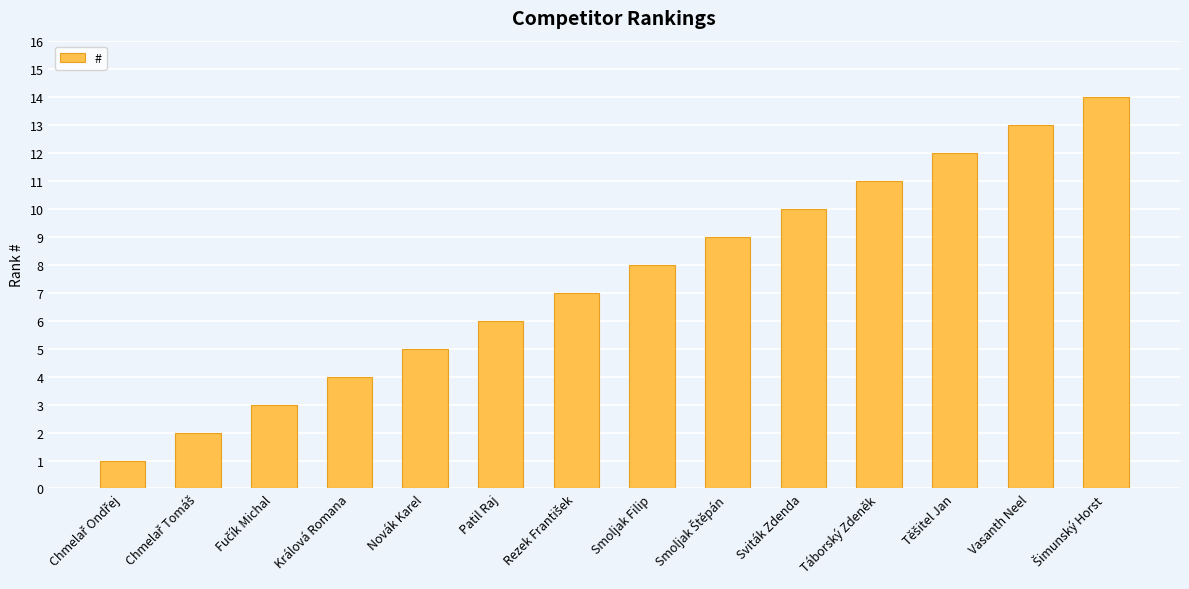

What is the smallest value displayed?

1